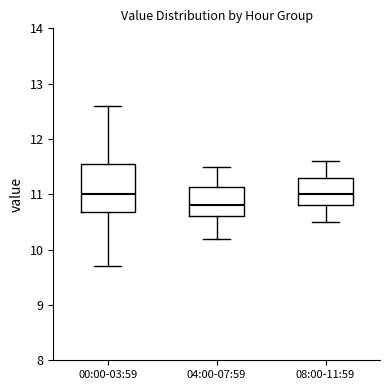

Where does the lower whisker of the box for 08:00-11:59 end on the y-axis? The values are not printed on the chart, so give them approximately, as read against the axis.

10.5